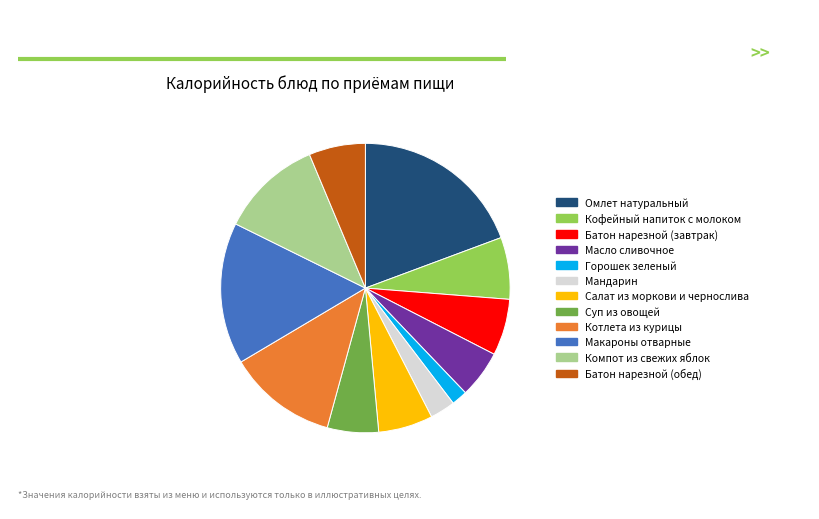

Between Горошек зеленый and Батон нарезной (обед), which is larger?

Батон нарезной (обед)